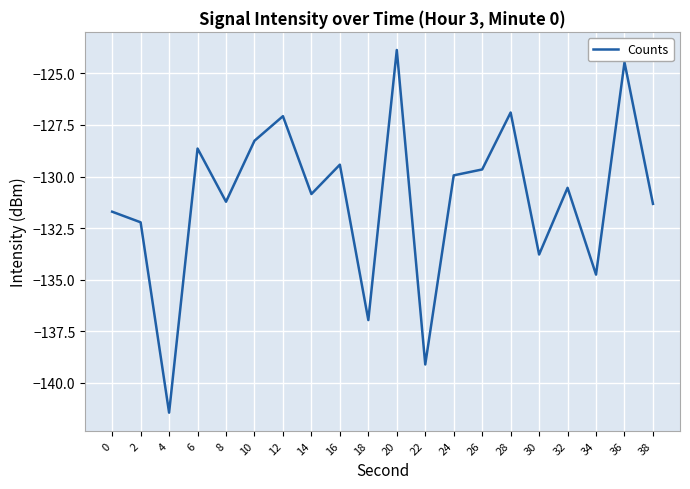

What is the smallest value displayed?

-141.4